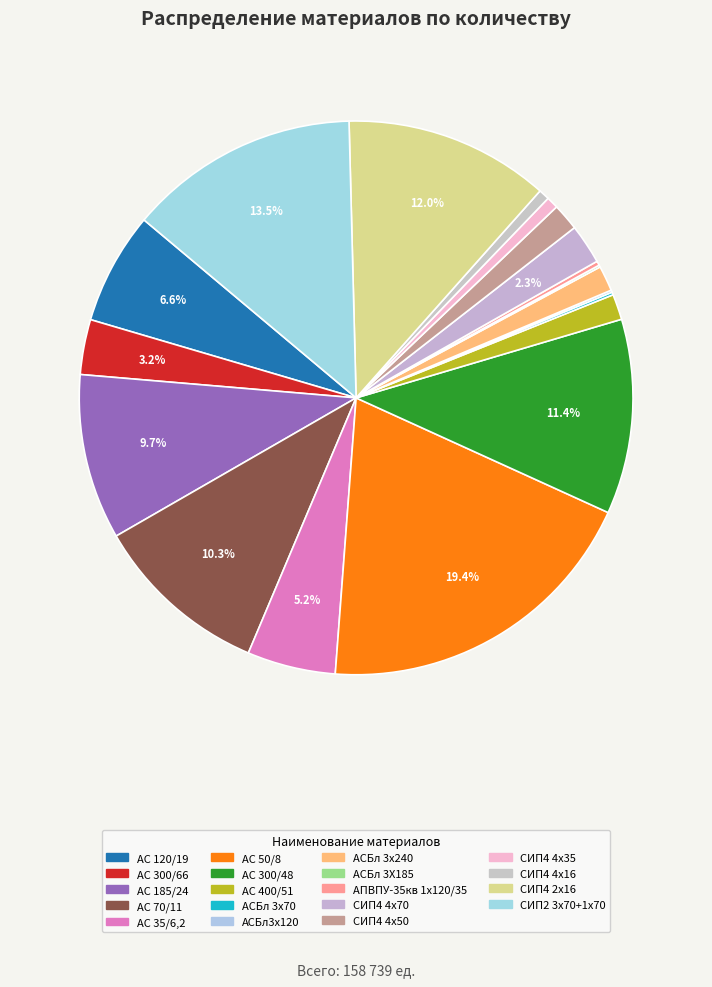

True or false: СИП4 4х70 accounts for 10% of the total.

False